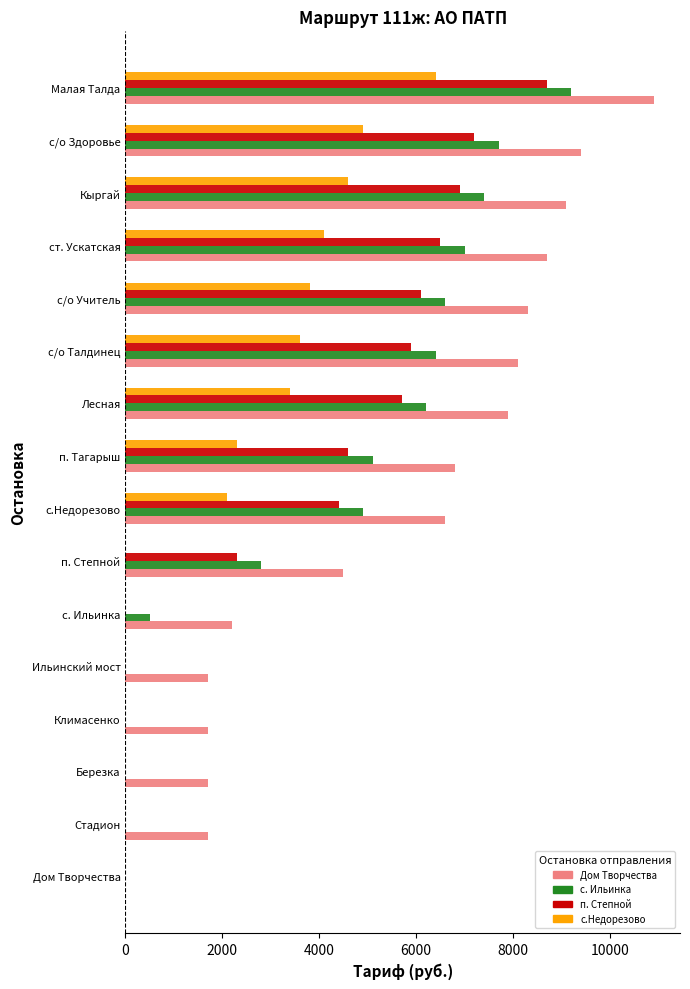

What is the sum of all с.Недорезово values?

35200